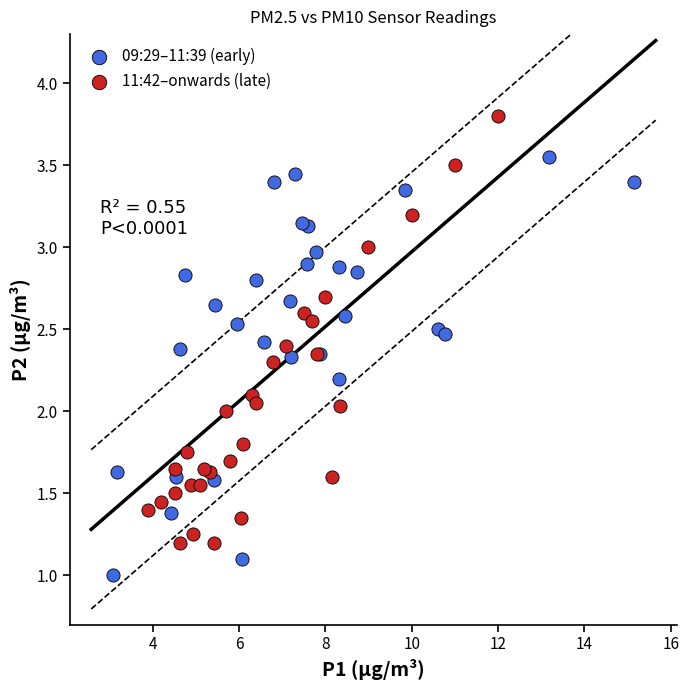

Which series reaches the maximum Y coordinate?

11:42–onwards (late)